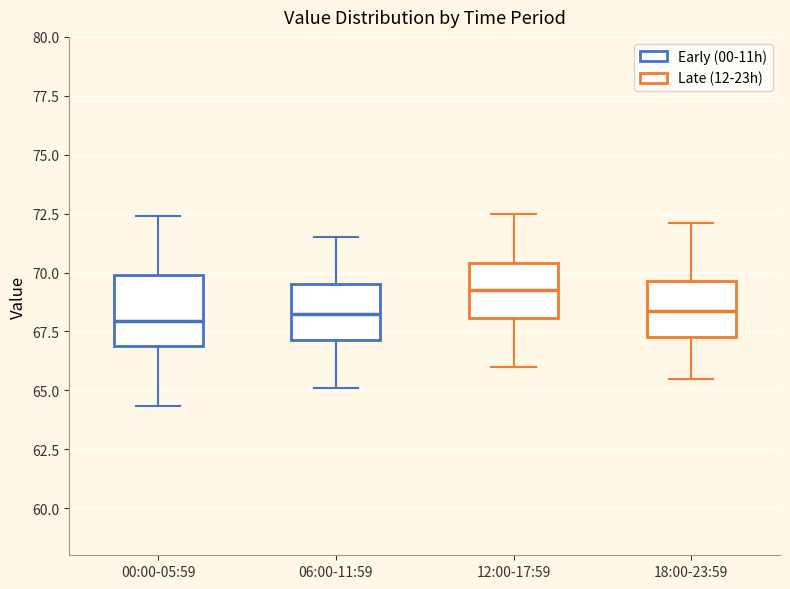

Which box is the tallest, from its lower edge to its upper edge?

00:00-05:59